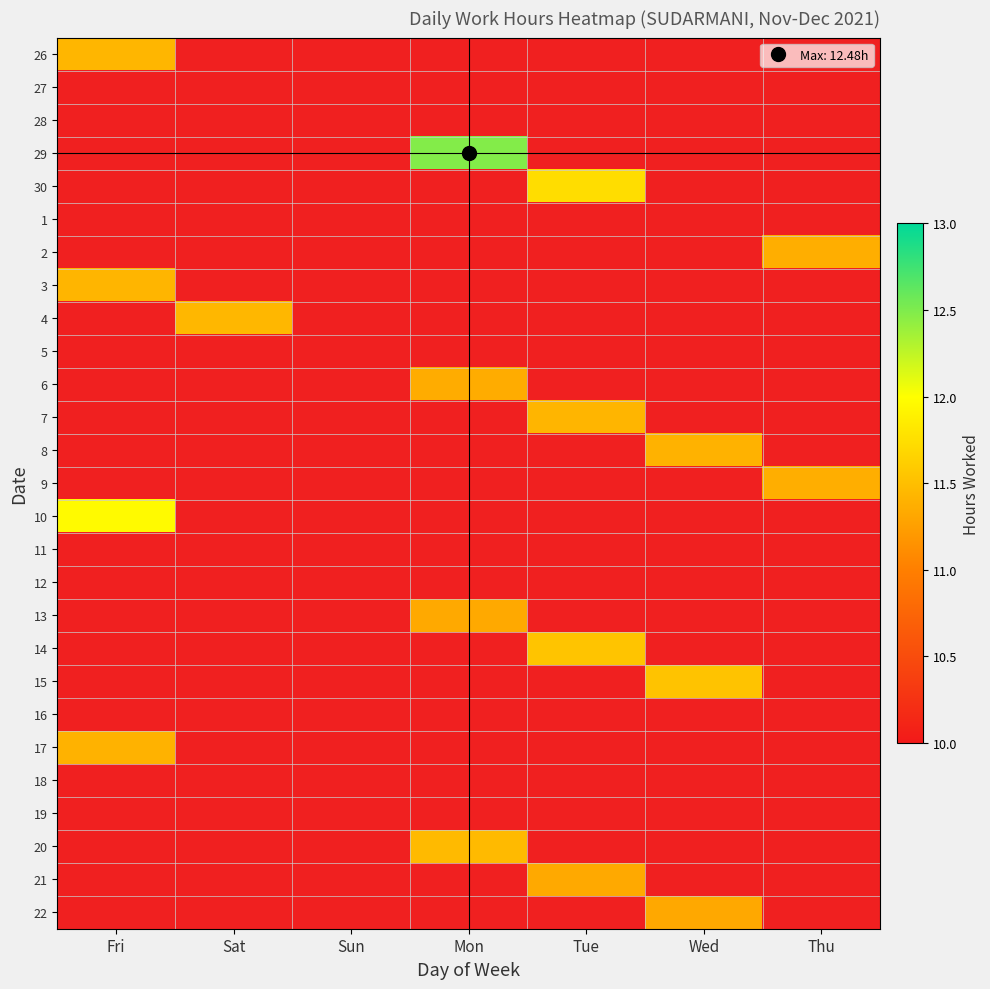

Which category has the highest value in the 13 series?

Fri